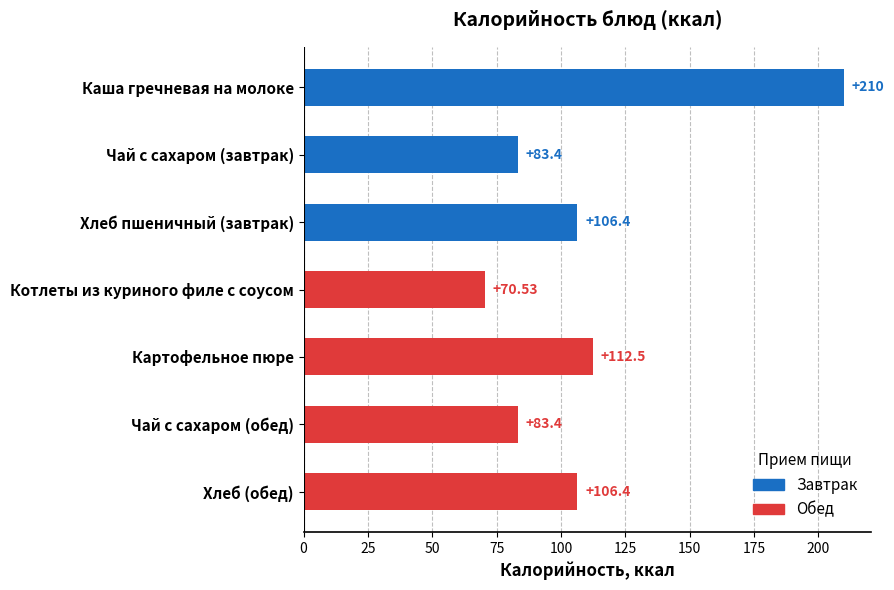

What is the sum of the values at Чай с сахаром (обед) and Хлеб пшеничный (завтрак)?

189.8